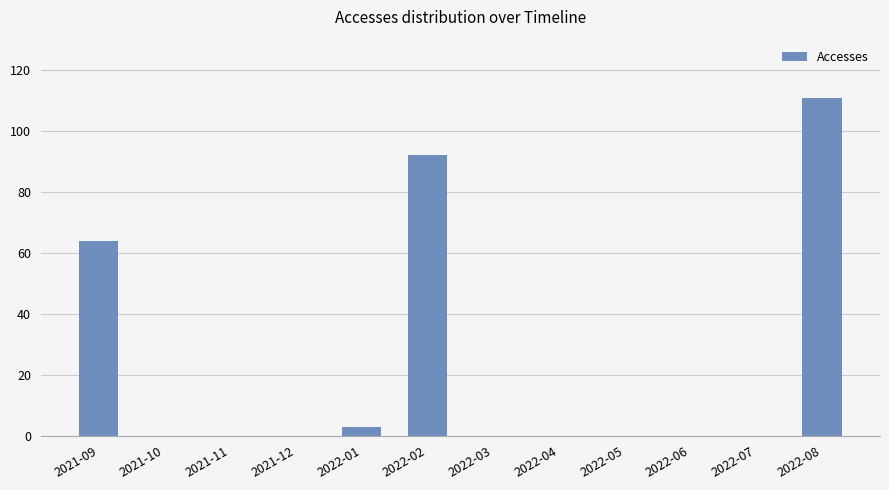

What is the maximum value shown in the chart?

111